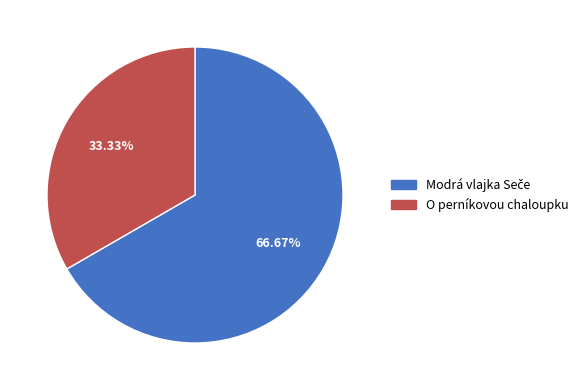

Which category has the smallest portion of the pie?

O perníkovou chaloupku